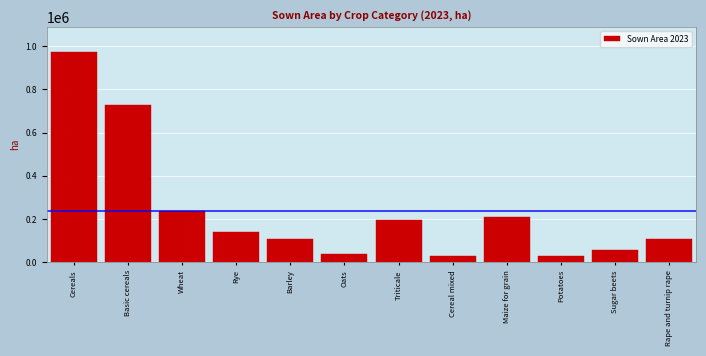

Which has a higher value, Maize for grain or Wheat?

Wheat